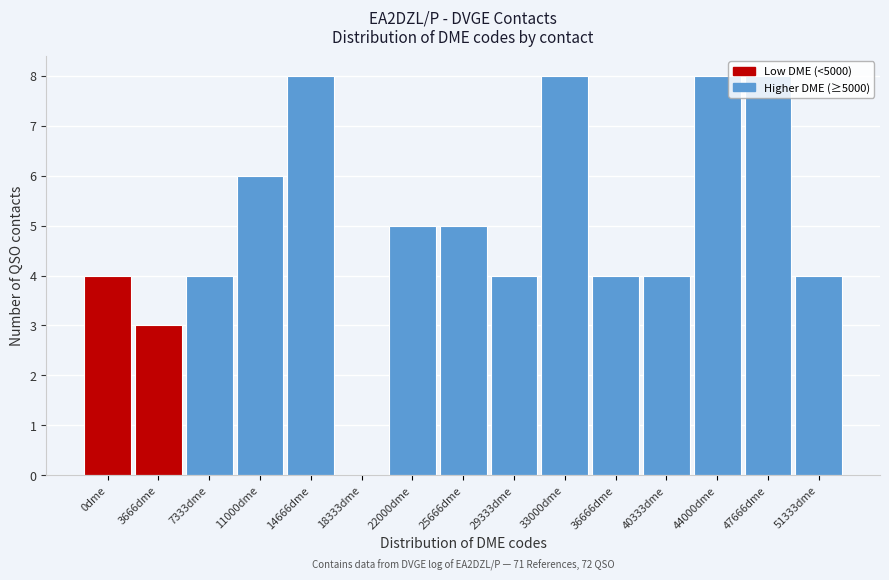

What is the sum of the values at 47666dme and 25666dme?

13